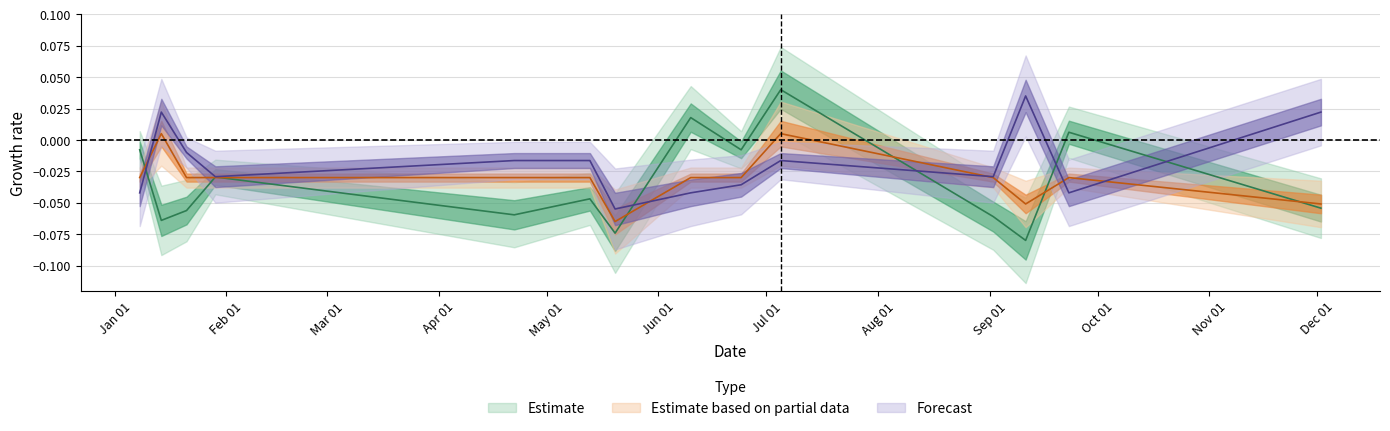

Between 2017-07-05 and 2017-04-22, which is larger?

2017-07-05